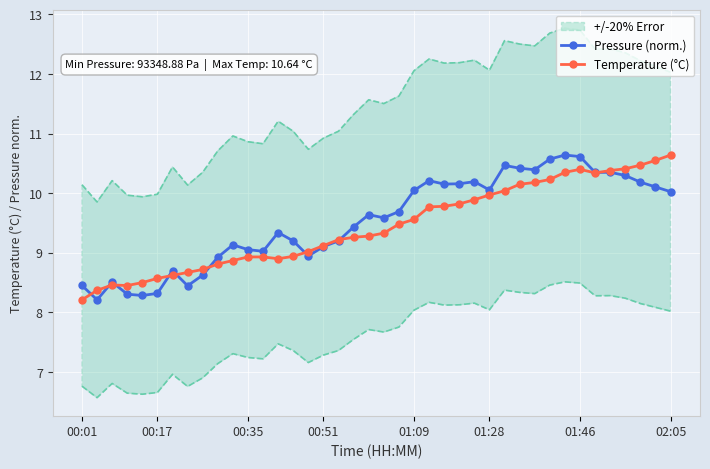

True or false: Pressure (norm.) has more than 2 points higher than both neighbors.

True